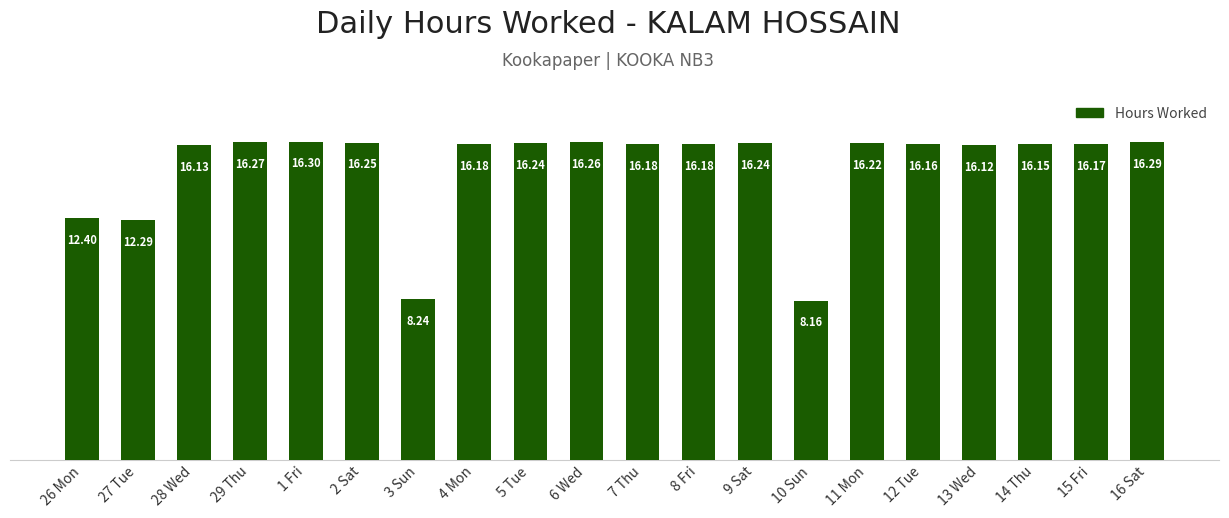

Approximately how many times larger is the value at 11 Mon compared to 12 Tue?

1.0